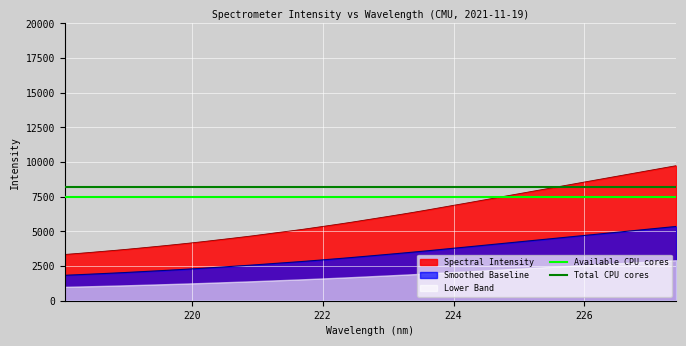

True or false: Spectral Intensity and Smoothed Baseline intersect in this chart.

False